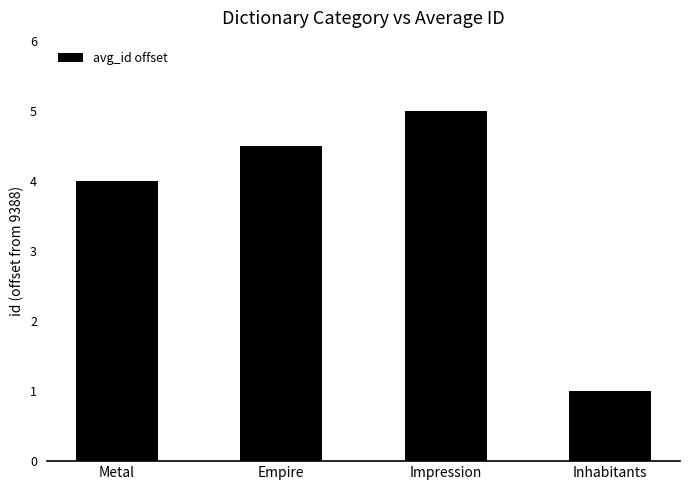

How many data points does each series have?

4